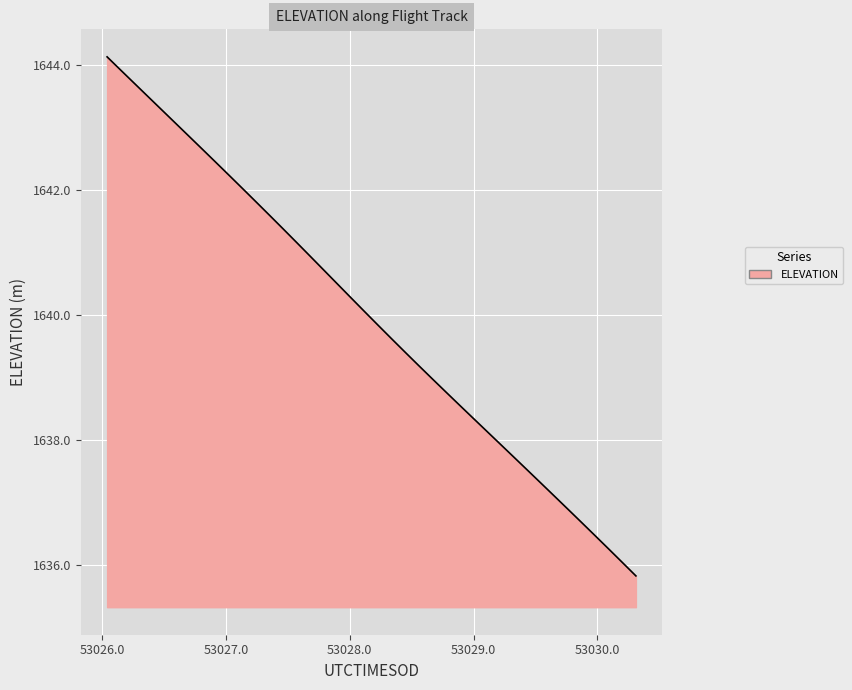

What is the difference between the maximum and minimum values?

8.3